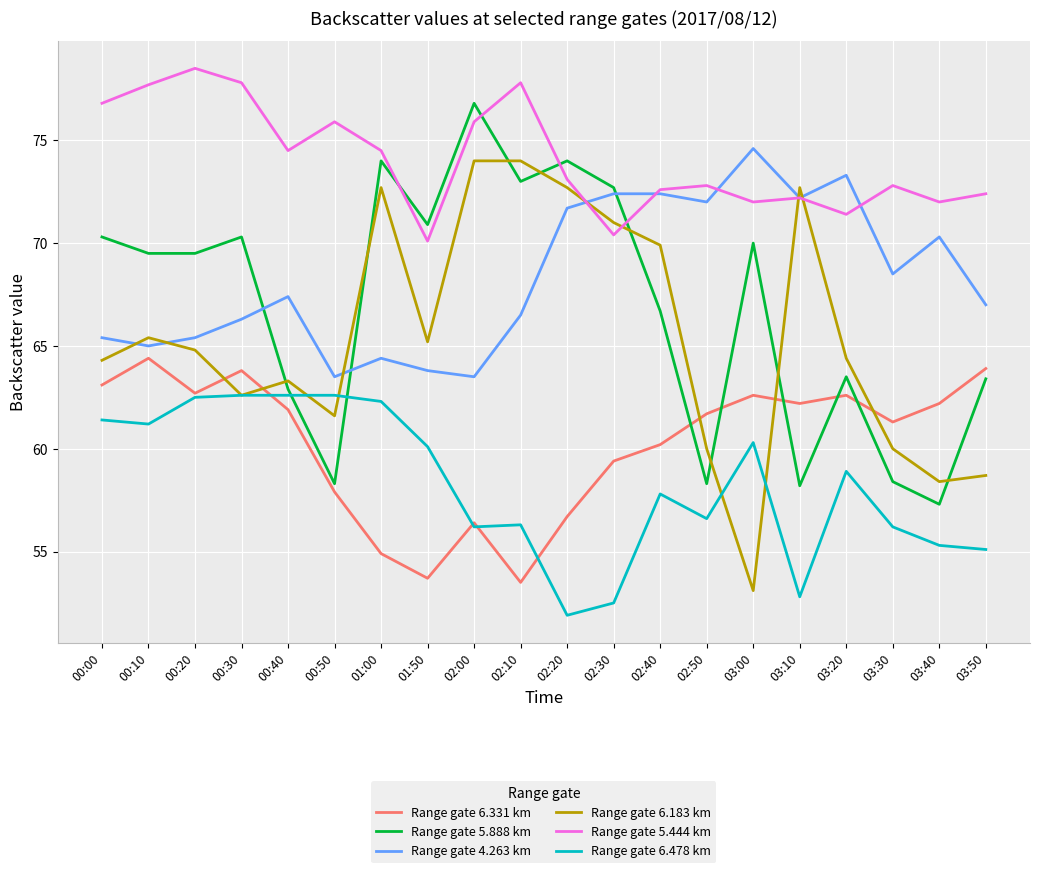

Which series has the largest total across all categories?

Range gate 5.444 km